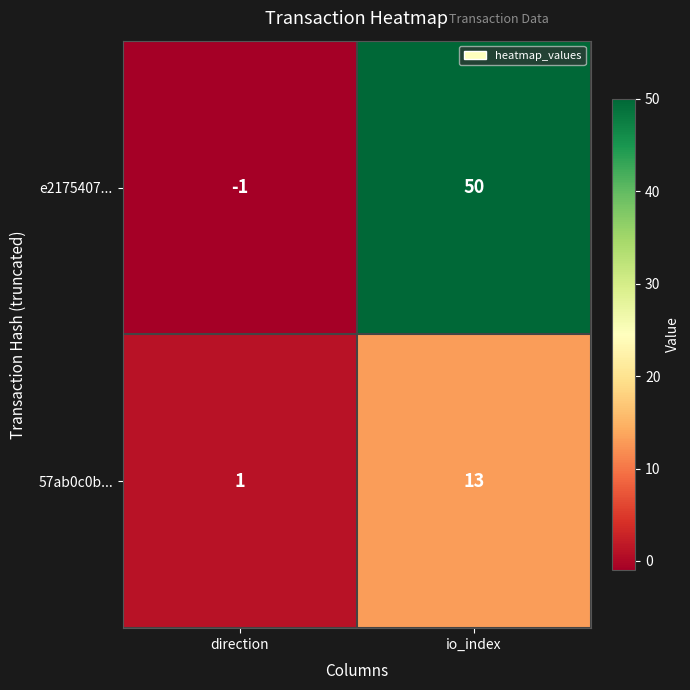

How many negative values does the e2175407... series have?

1